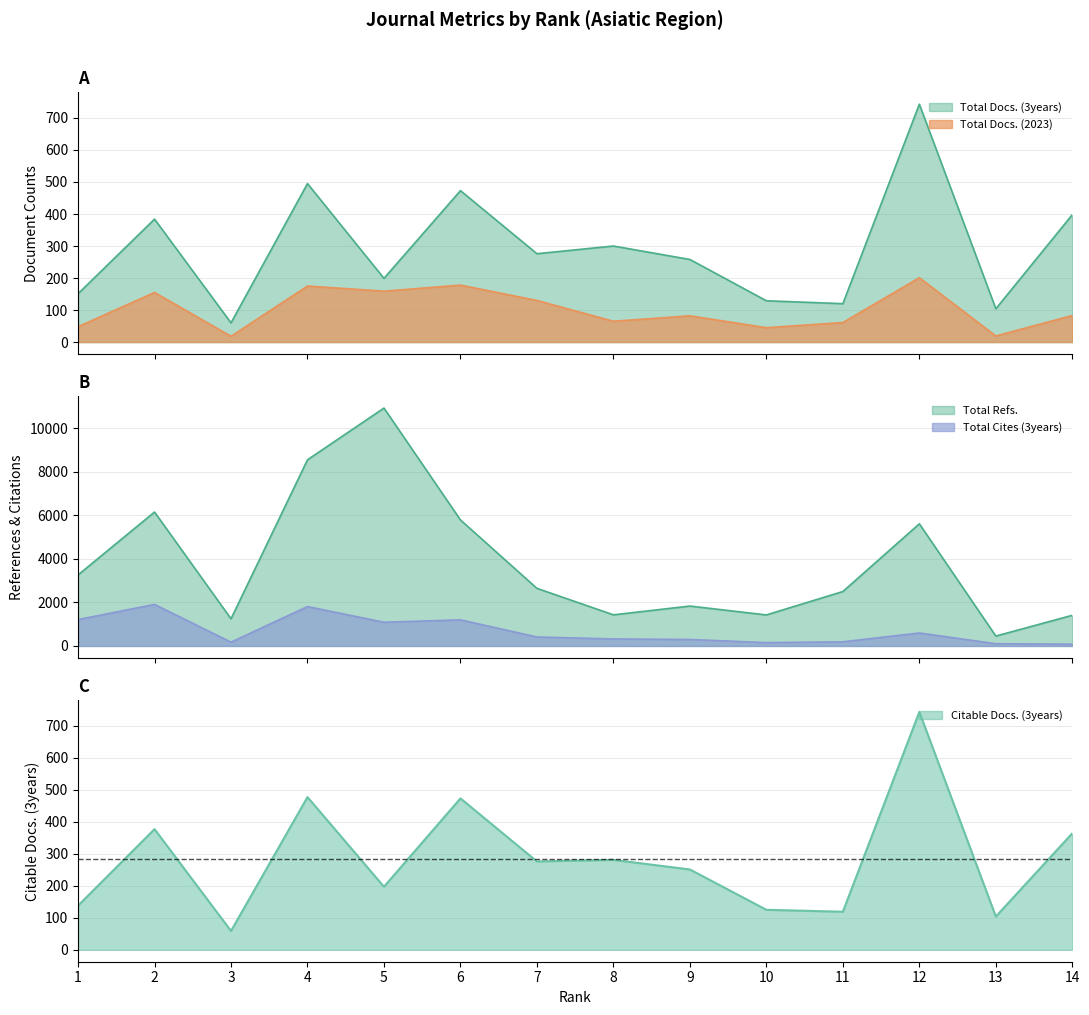

What is the difference between the second highest and minimum values in the Total Docs. (2023) series?

160